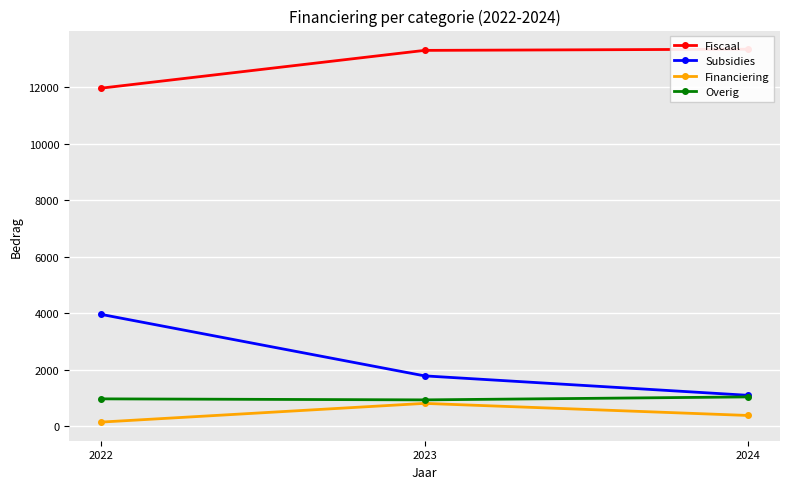

List the series in order of their peak value, highest first.

Fiscaal, Subsidies, Overig, Financiering